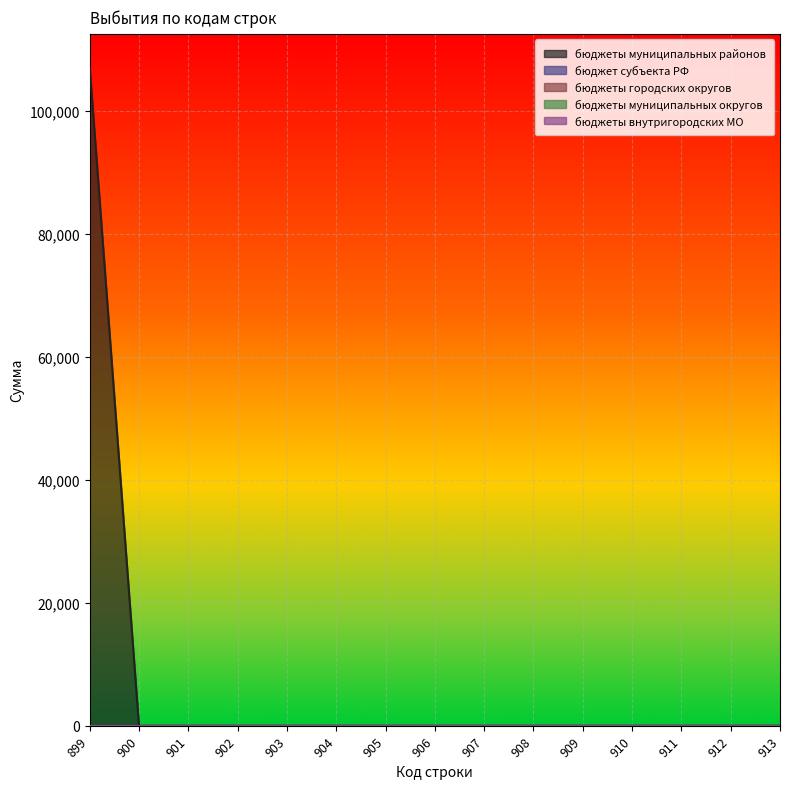

Between 905 and 907, which series saw the biggest shift?

бюджеты муниципальных районов